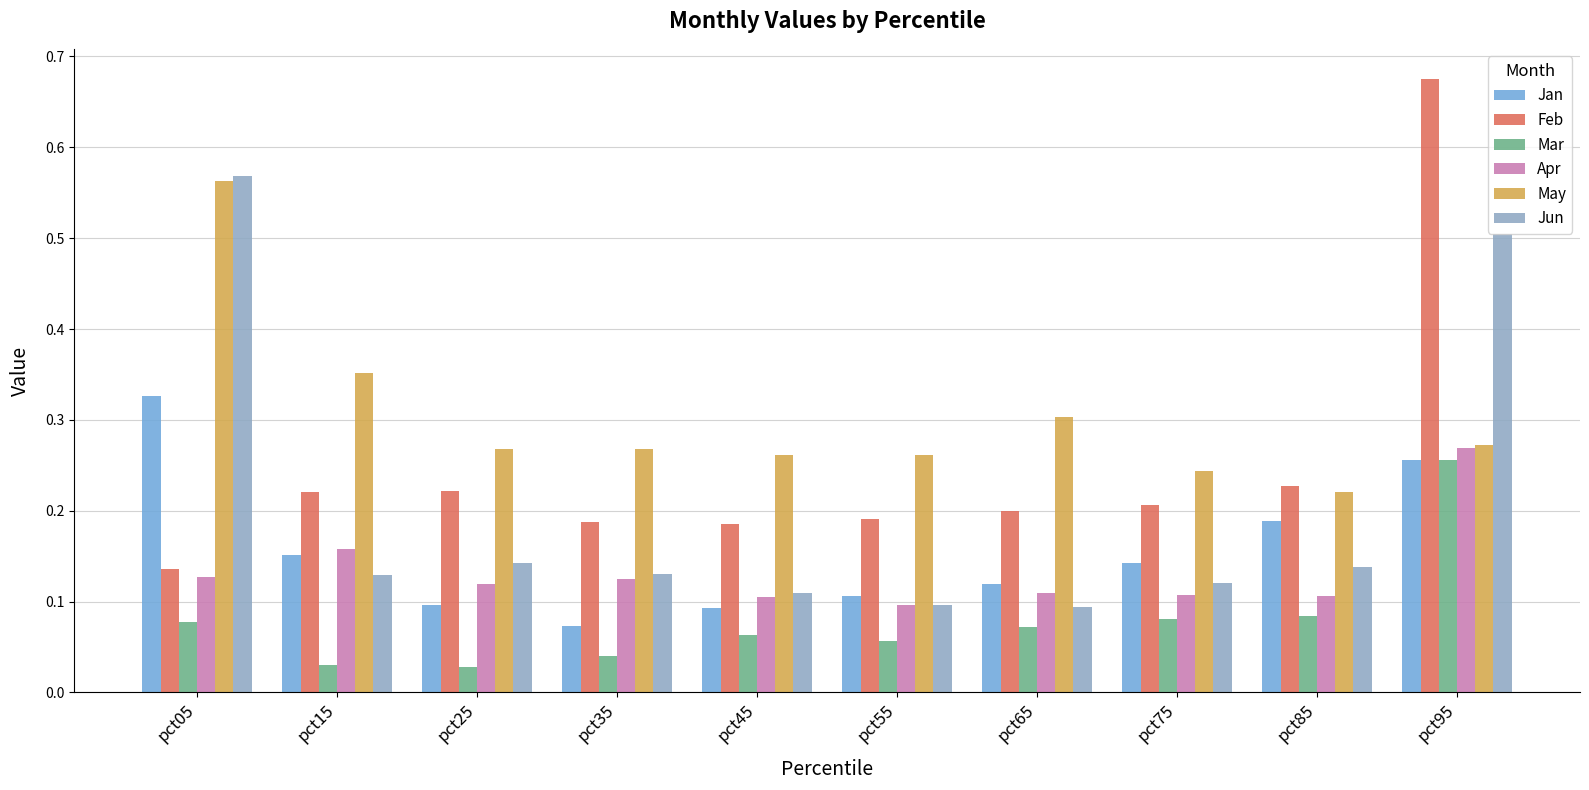

How many categories are shown in the chart?

10